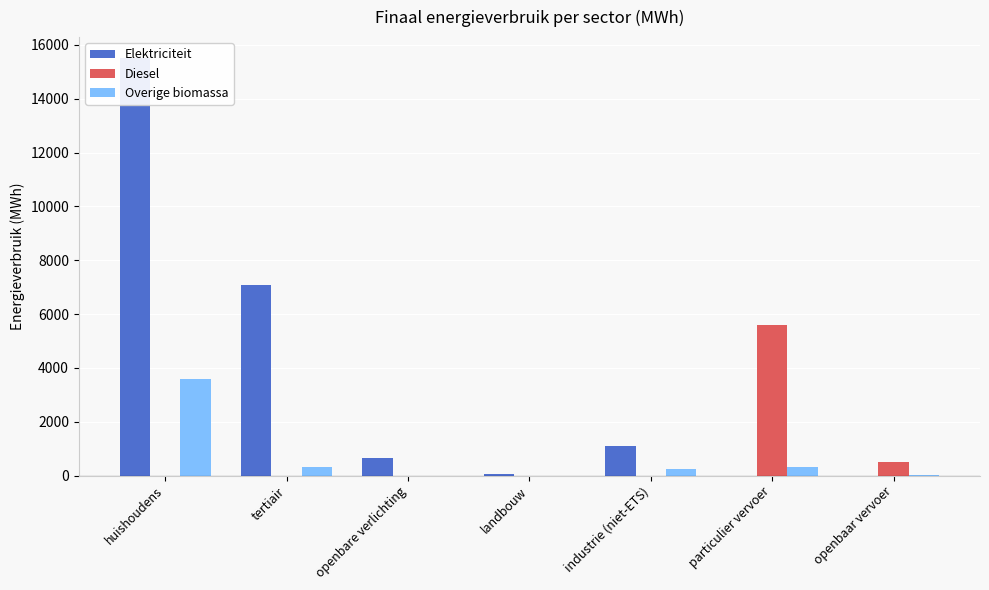

Reading left to right, what are all the values shown in this chart?

Elektriciteit: huishoudens=15510.3	tertiair=7078.6	openbare verlichting=637.2	landbouw=52.2	industrie (niet-ETS)=1091.2	particulier vervoer=0.5	openbaar vervoer=0.0
Diesel: huishoudens=0.0	tertiair=0.0	openbare verlichting=0.0	landbouw=0.0	industrie (niet-ETS)=0.0	particulier vervoer=5585.0	openbaar vervoer=518.9
Overige biomassa: huishoudens=3578.6	tertiair=301.9	openbare verlichting=0.0	landbouw=0.0	industrie (niet-ETS)=262.2	particulier vervoer=305.8	openbaar vervoer=23.1